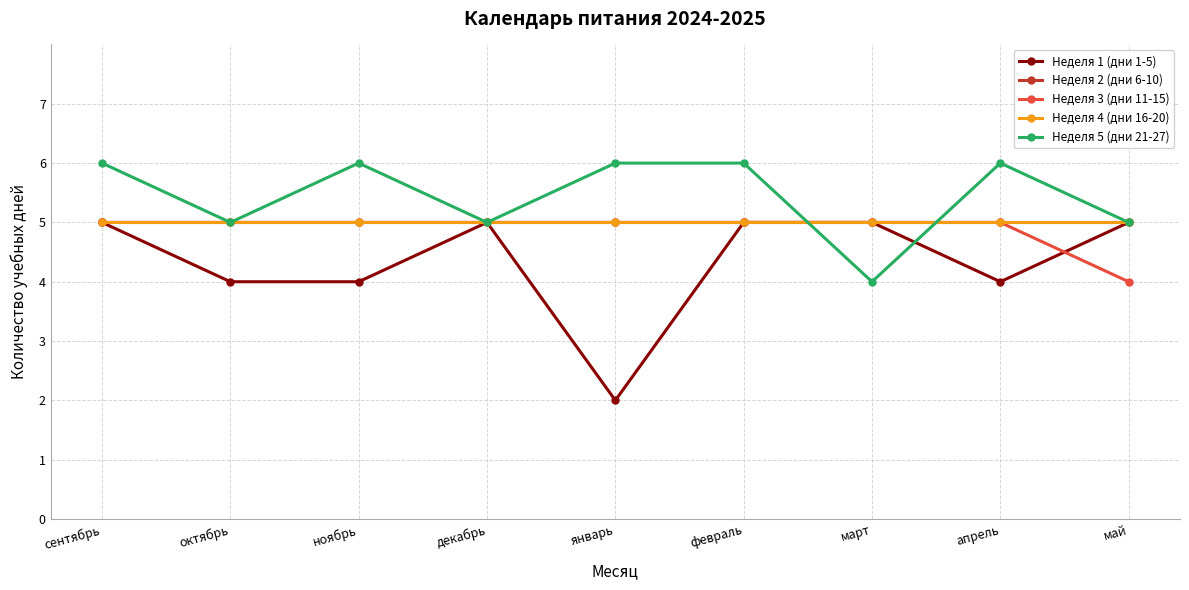

Rank the series at октябрь from lowest to highest value.

Неделя 1 (дни 1-5), Неделя 2 (дни 6-10), Неделя 3 (дни 11-15), Неделя 4 (дни 16-20), Неделя 5 (дни 21-27)